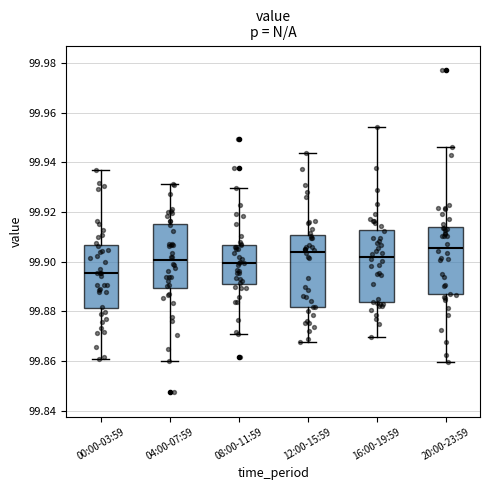

Reading left to right, transcribe this box plot: for each box, give where its median line is, the range the box spans, and where its two whiskers end, as read against the y-axis. The values are not printed on the chart, so give them approximately, as read against the axis.

00:00-03:59: median 99.896, box 99.882 to 99.906, whiskers 99.860 to 99.938
04:00-07:59: median 99.900, box 99.890 to 99.916, whiskers 99.860 to 99.932
08:00-11:59: median 99.900, box 99.892 to 99.906, whiskers 99.870 to 99.930
12:00-15:59: median 99.904, box 99.882 to 99.910, whiskers 99.868 to 99.944
16:00-19:59: median 99.902, box 99.884 to 99.912, whiskers 99.870 to 99.954
20:00-23:59: median 99.906, box 99.886 to 99.914, whiskers 99.860 to 99.946